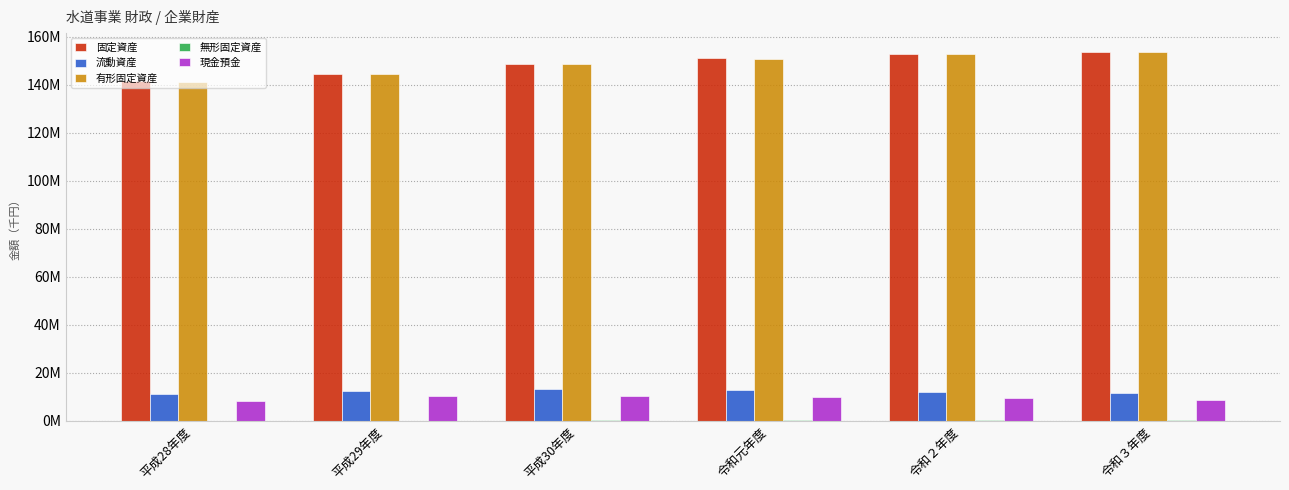

Between 平成30年度 and 令和３年度, which is larger?

令和３年度